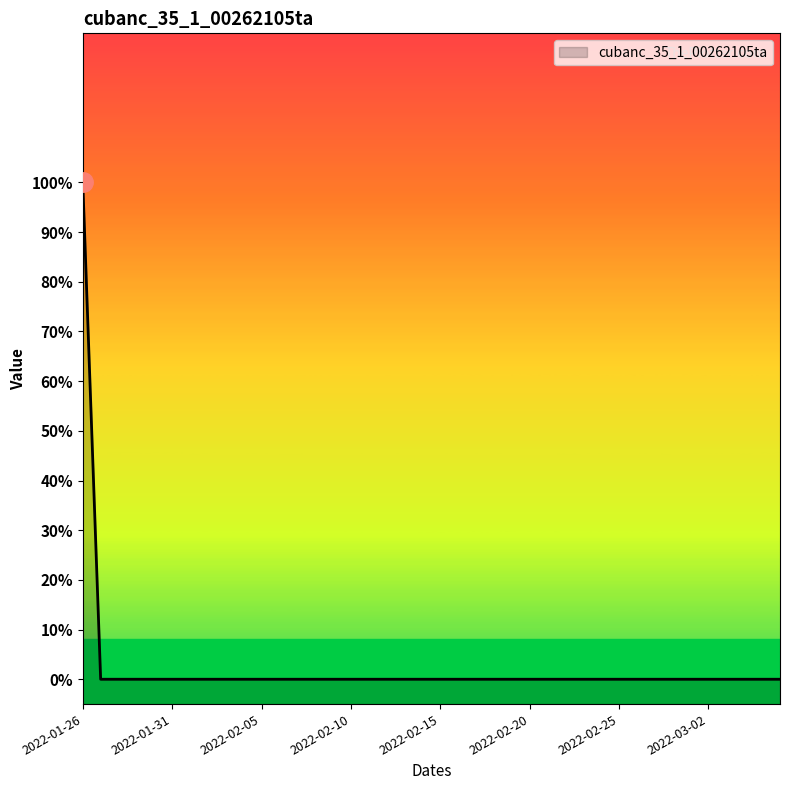

What is the label of the 36th point from the left?

2022-03-02